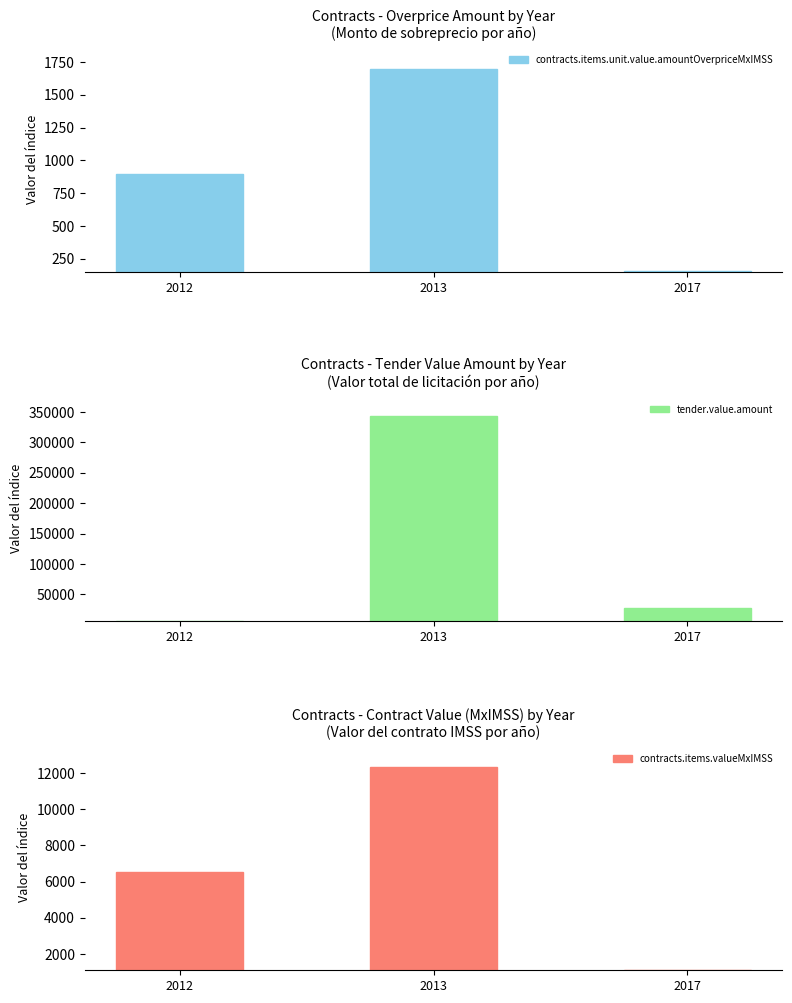

Which series has the largest total across all categories?

tender.value.amount